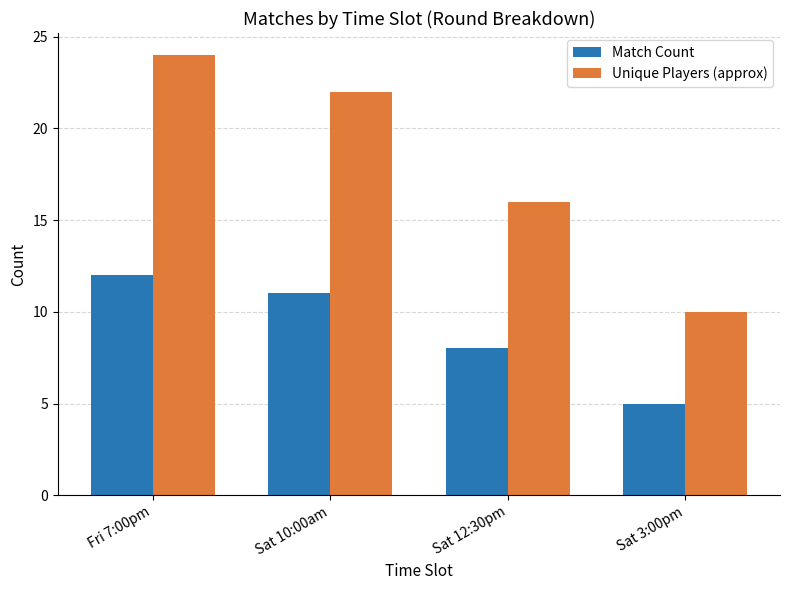

What is the difference between the highest and lowest values at Sat 3:00pm?

5